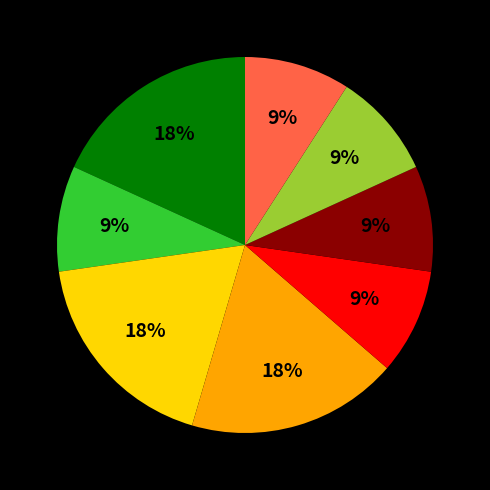

Is there any slice that represents more than half of the pie?

No